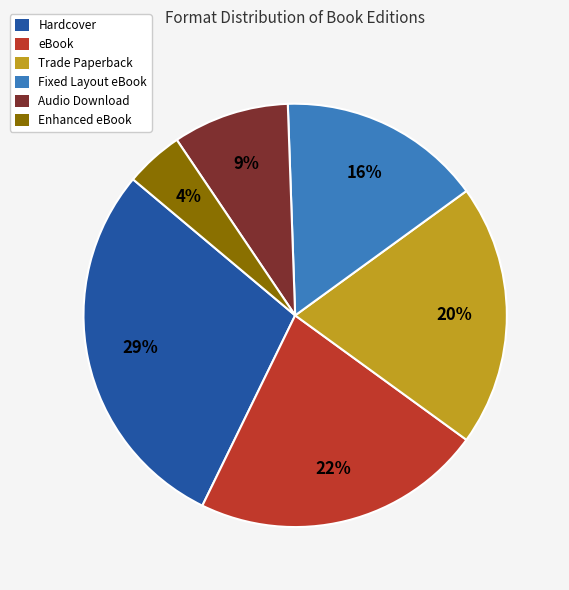

Does Trade Paperback represent more than half of the total?

No